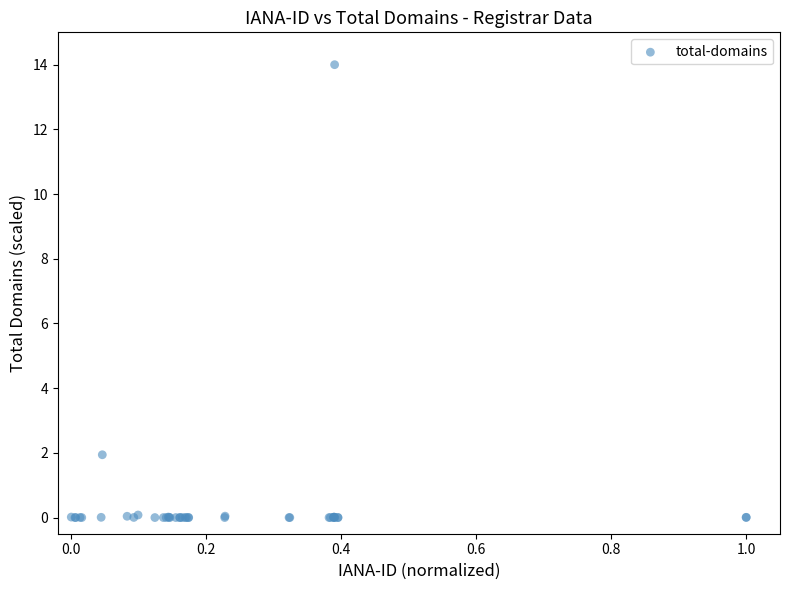

What Y value in the scatter plot is closest to 7?

1.9